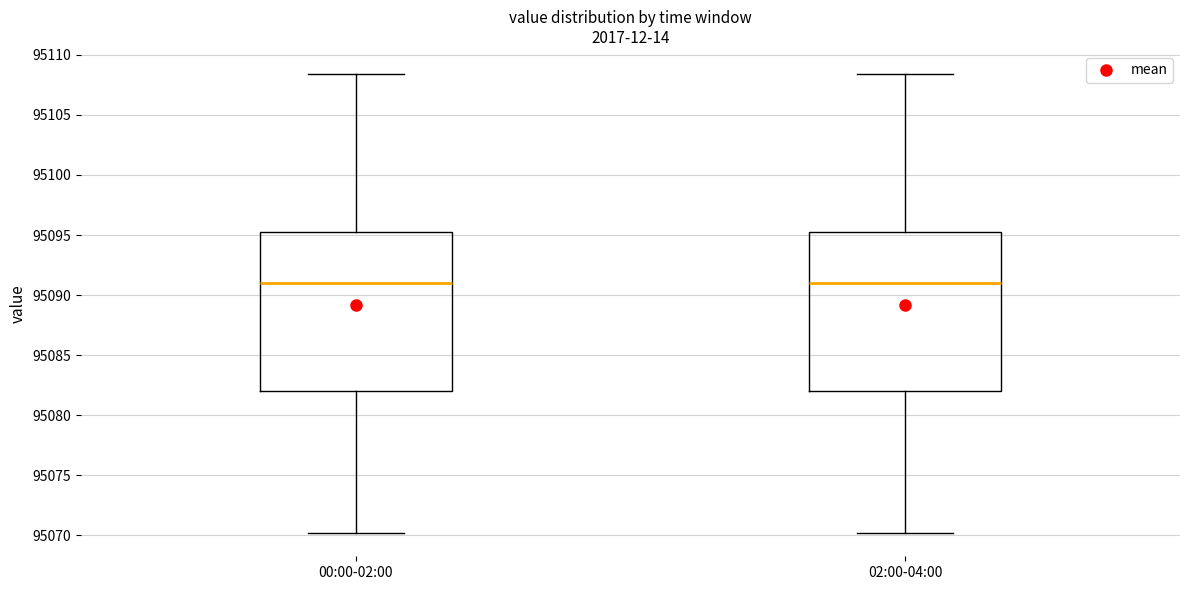

Where does the median line of the box for 00:00-02:00 sit on the y-axis? The values are not printed on the chart, so give them approximately, as read against the axis.

95091.0